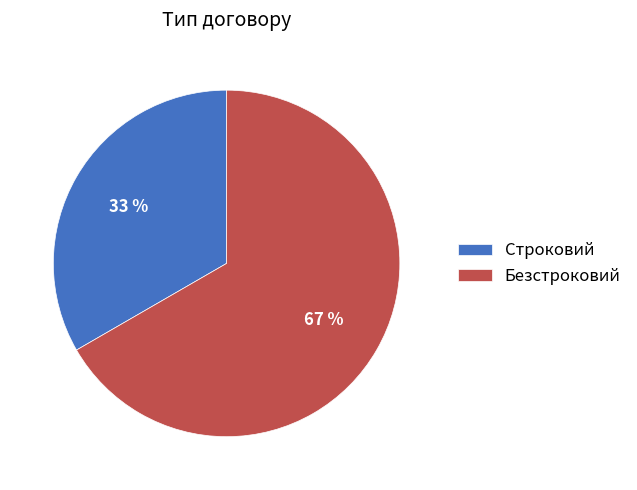

Which category has the smallest portion of the pie?

Строковий